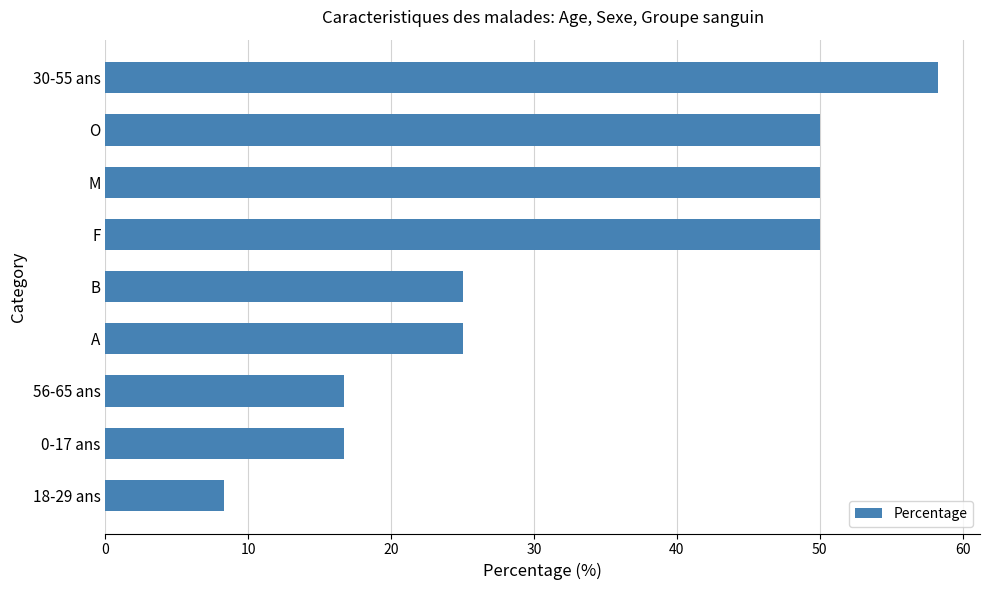

What is the sum of all values?

300.0